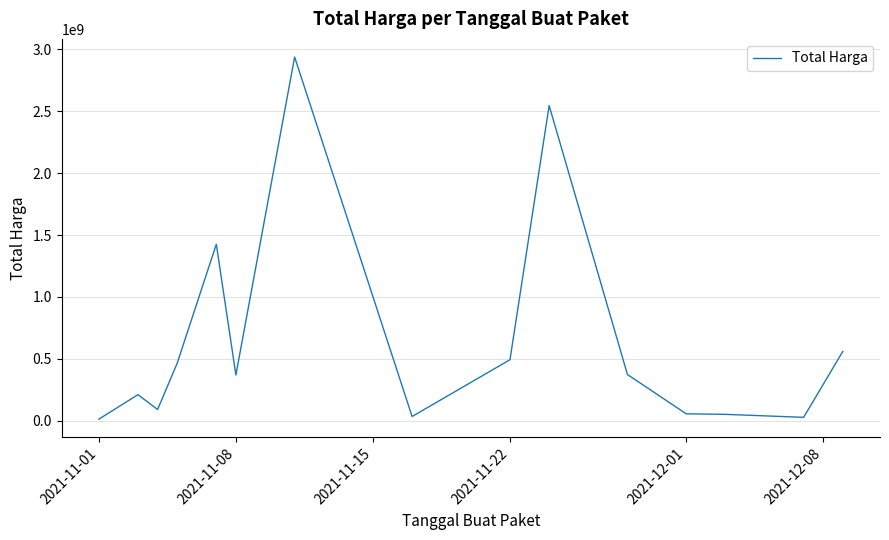

What is the difference between the maximum and minimum values?

2926175740